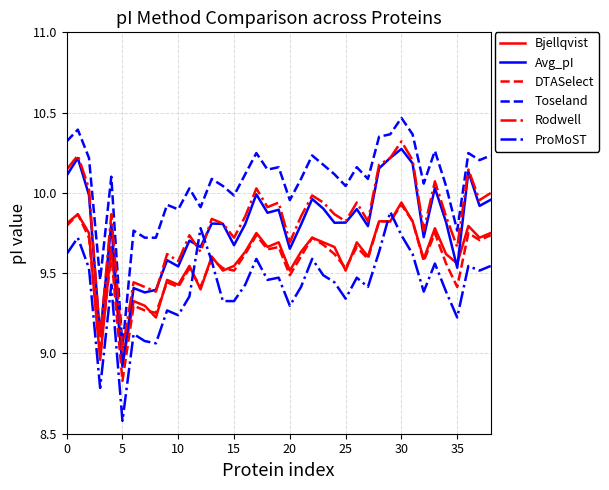

Which series has the largest range (max minus min)?

Toseland